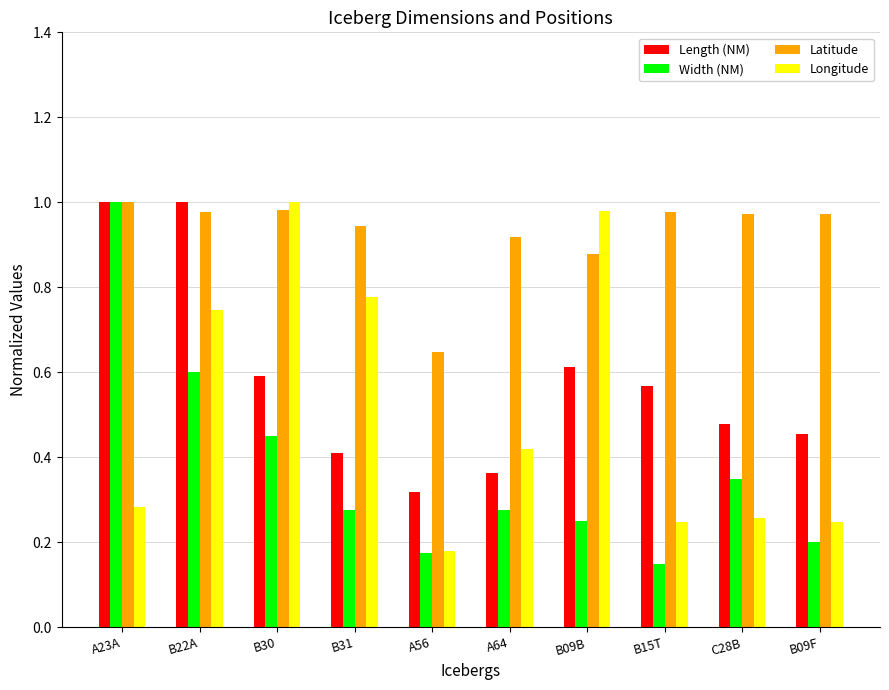

Which label corresponds to the smallest value in the chart?

B15T